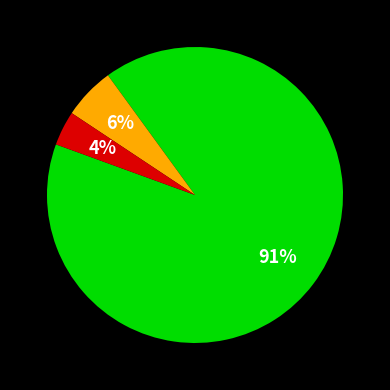

Is there any slice that represents more than half of the pie?

Yes